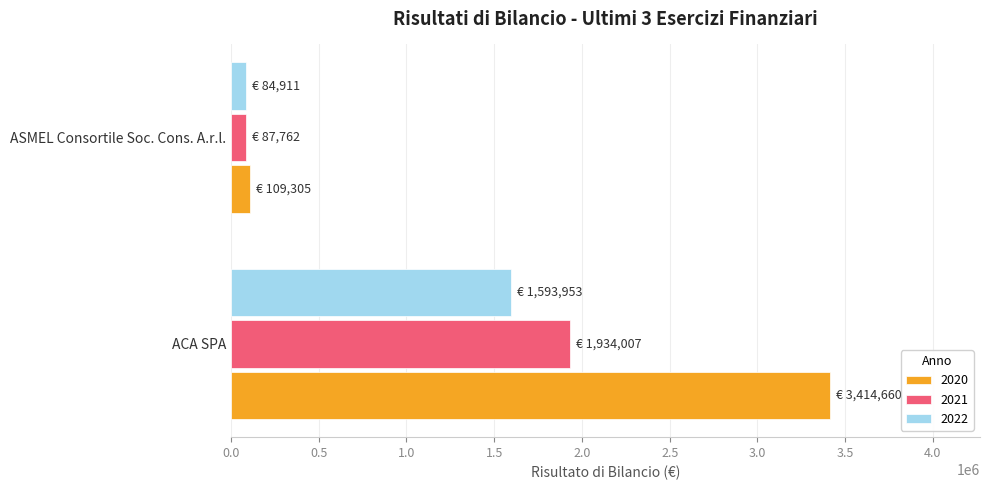

The value of 2020 at ASMEL Consortile Soc. Cons. A.r.l. is 109305. True or false?

True